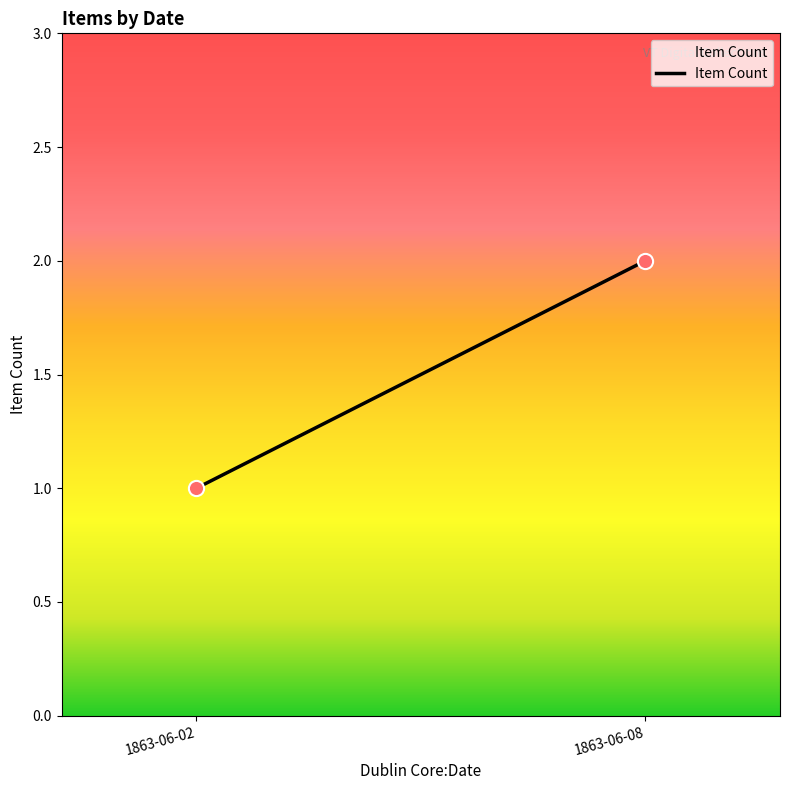

How many data points are displayed?

2